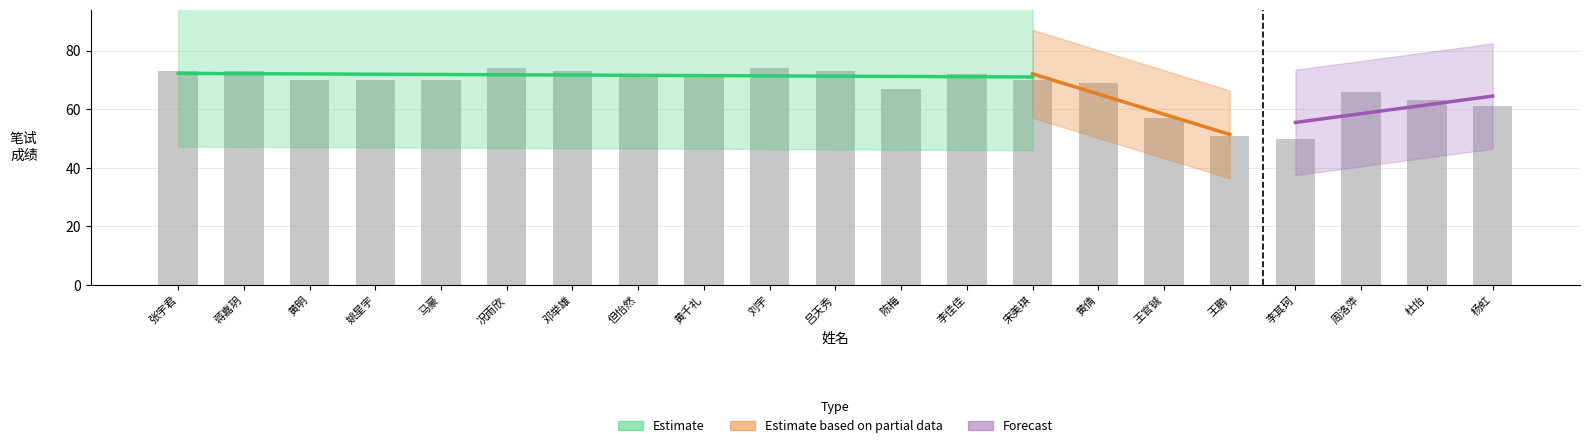

What is the difference between the maximum and minimum values?

24